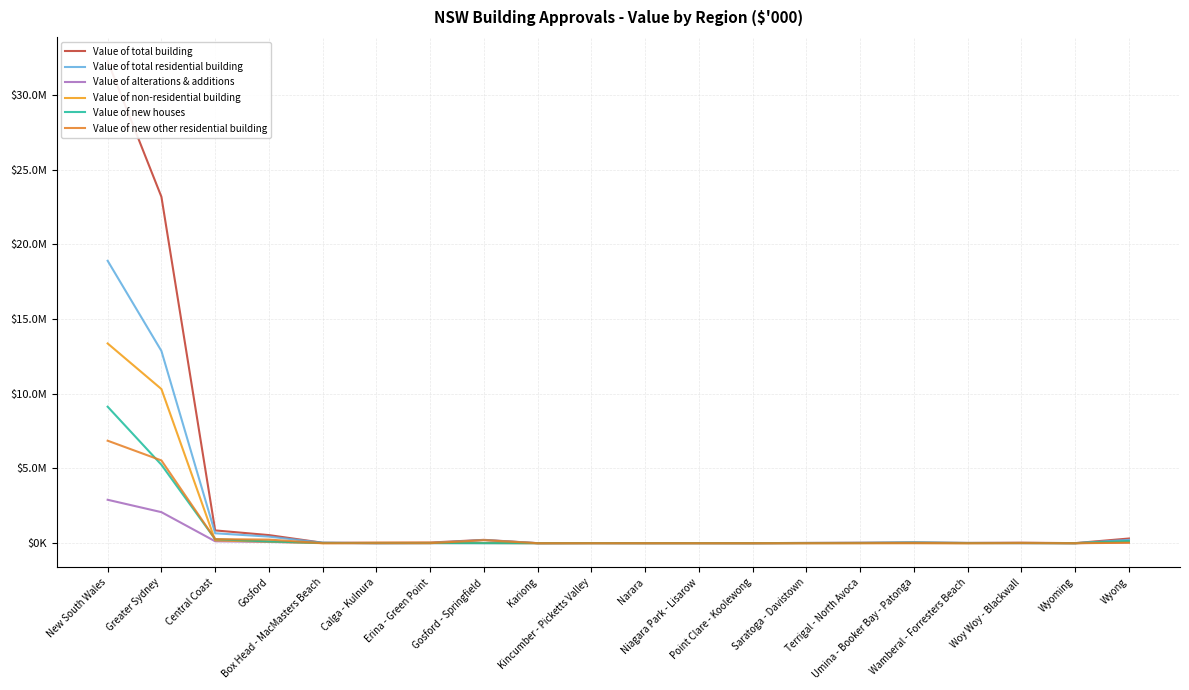

True or false: Value of total residential building has a value of 6816.5 at Erina - Green Point.

False